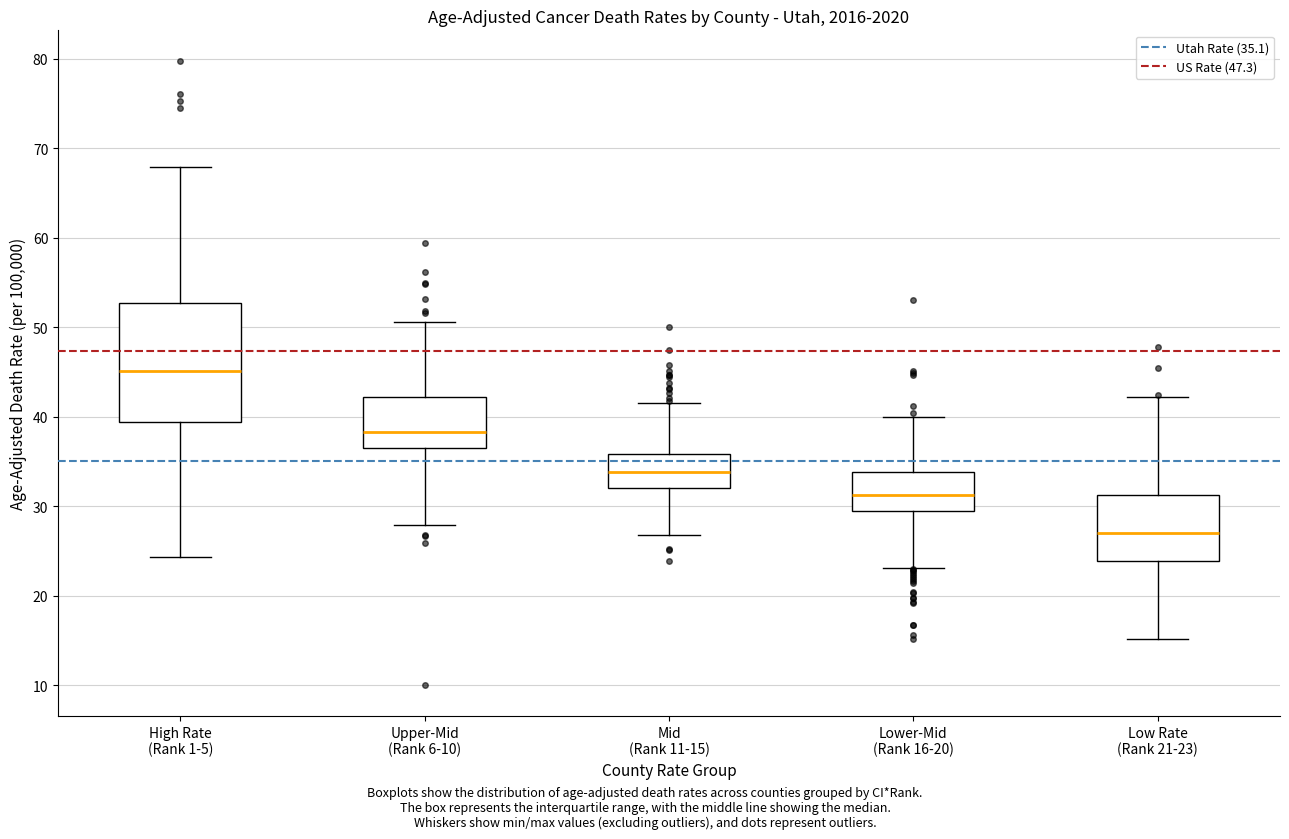

Reading left to right, read every box against the y-axis: the position of its median line, the range the box covers, and the ends of its whiskers. The values are not printed on the chart, so give them approximately, as read against the axis.

High Rate (Rank 1-5): median 45, box 39 to 53, whiskers 24 to 68
Upper-Mid (Rank 6-10): median 38, box 37 to 42, whiskers 28 to 51
Mid (Rank 11-15): median 34, box 32 to 36, whiskers 27 to 42
Lower-Mid (Rank 16-20): median 31, box 29 to 34, whiskers 23 to 40
Low Rate (Rank 21-23): median 27, box 24 to 31, whiskers 15 to 42